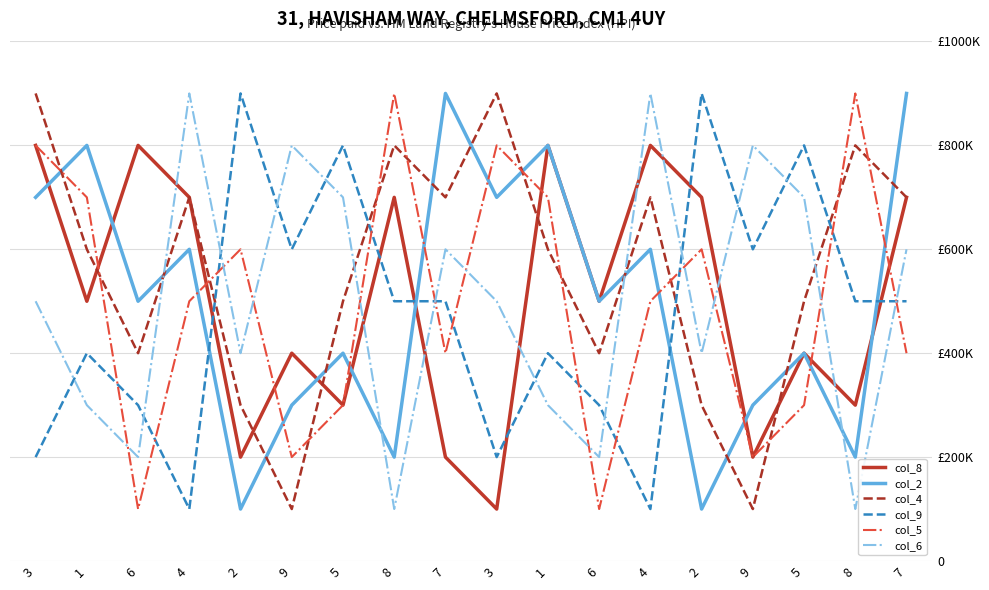

Reading left to right, list all the values displayed in this chart.

col_8: 800000	500000	800000	700000	200000	400000	300000	700000	200000	100000	800000	500000	800000	700000	200000	400000	300000	700000
col_2: 700000	800000	500000	600000	100000	300000	400000	200000	900000	700000	800000	500000	600000	100000	300000	400000	200000	900000
col_4: 900000	600000	400000	700000	300000	100000	500000	800000	700000	900000	600000	400000	700000	300000	100000	500000	800000	700000
col_9: 200000	400000	300000	100000	900000	600000	800000	500000	500000	200000	400000	300000	100000	900000	600000	800000	500000	500000
col_5: 800000	700000	100000	500000	600000	200000	300000	900000	400000	800000	700000	100000	500000	600000	200000	300000	900000	400000
col_6: 500000	300000	200000	900000	400000	800000	700000	100000	600000	500000	300000	200000	900000	400000	800000	700000	100000	600000